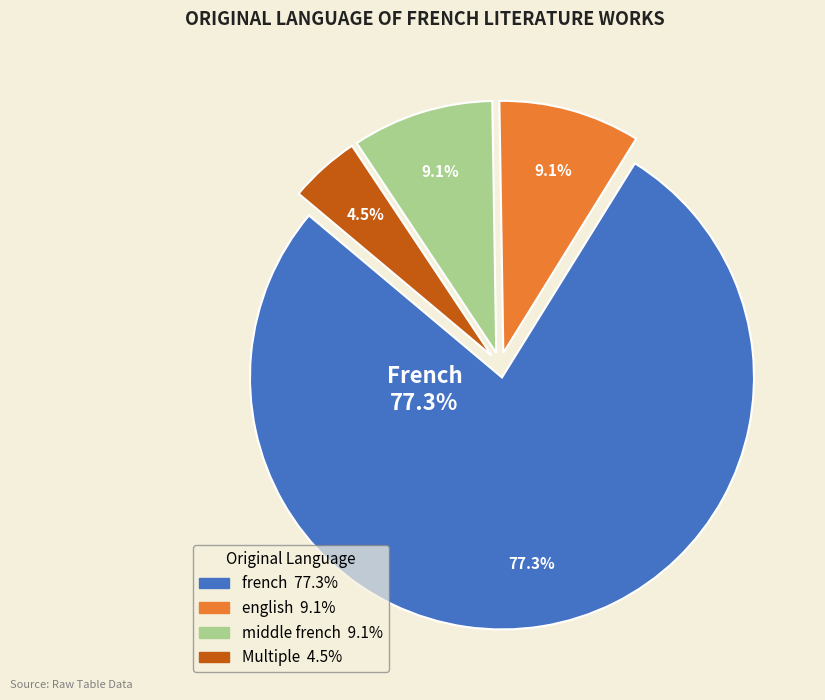

How many slices are in this pie chart?

3